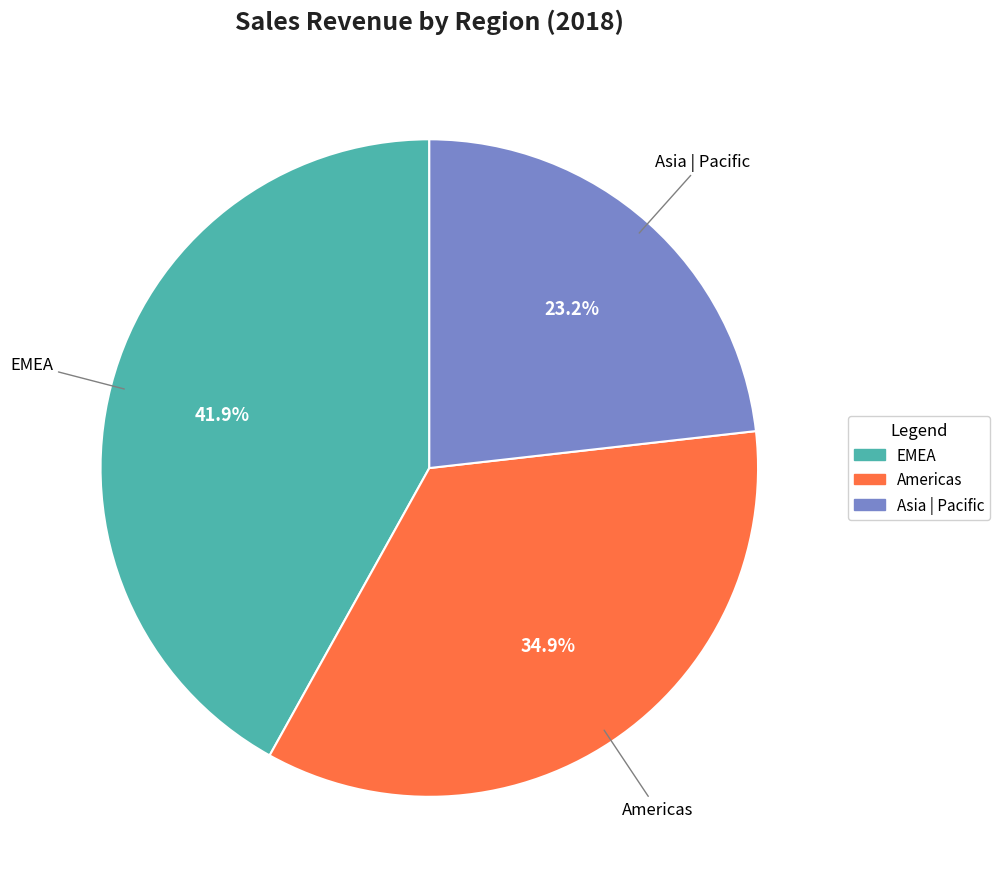

Is it true that Asia | Pacific is 23% of the pie?

True